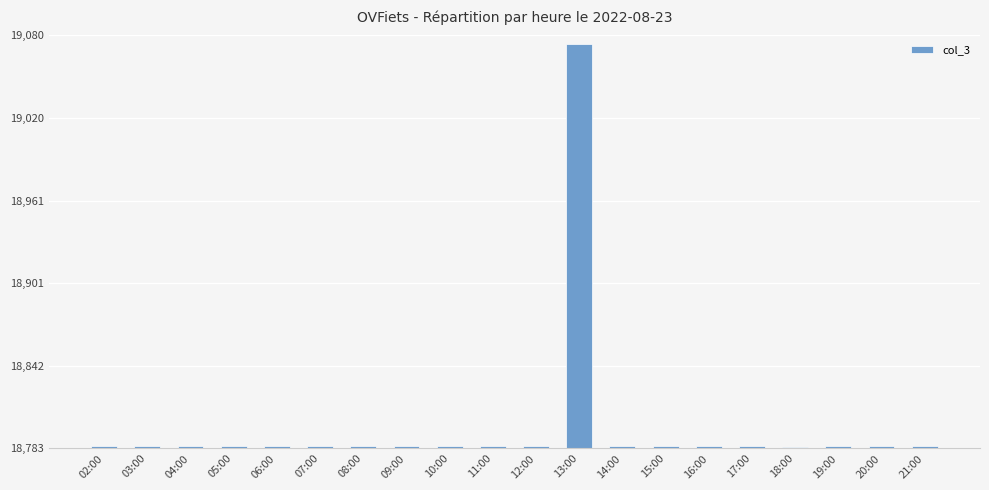

What is the maximum value shown in the chart?

19074